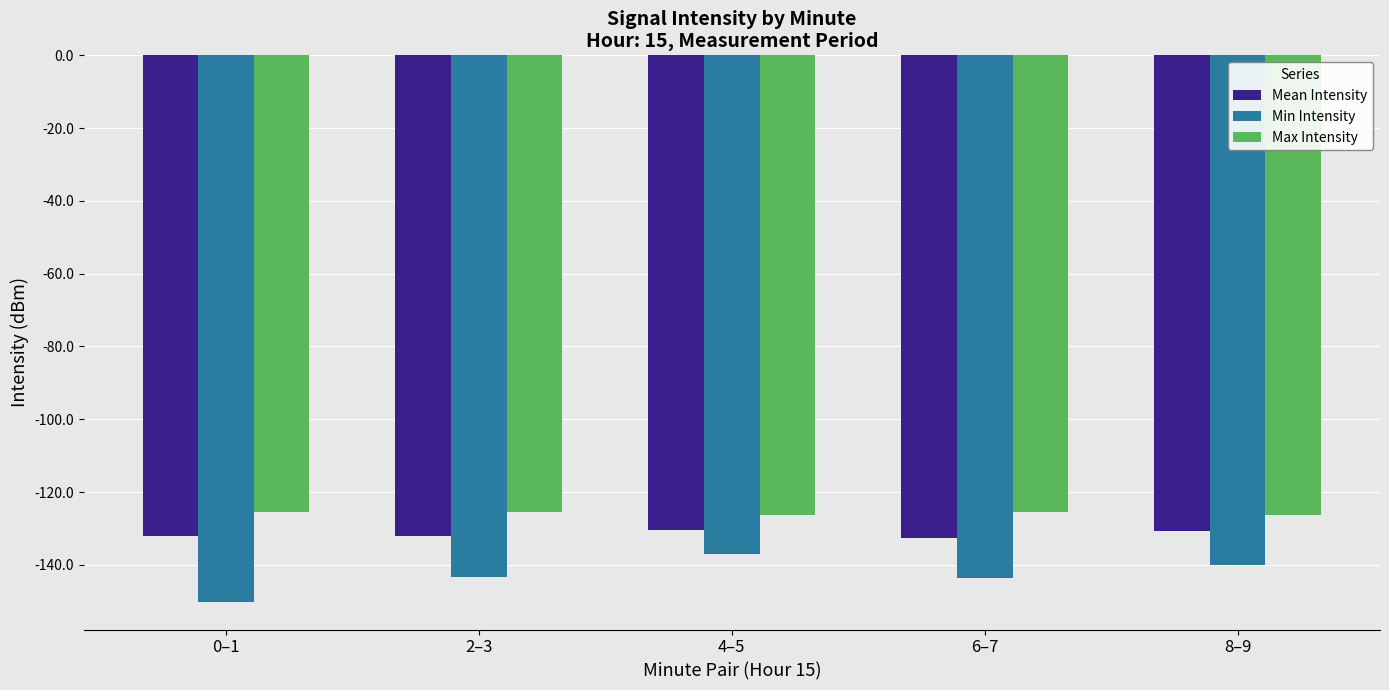

Is it true that Mean Intensity equals -132.1 at 0–1?

True